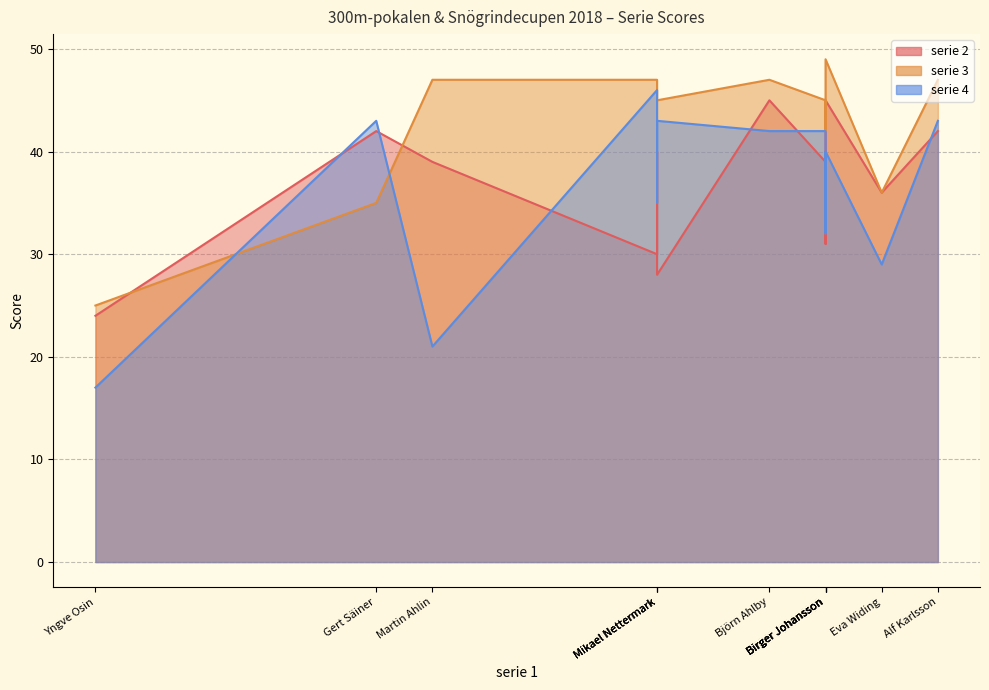

Is the value of serie 4 at Björn Ahlby greater than the value of serie 2 at Leif Ingmansson?

Yes